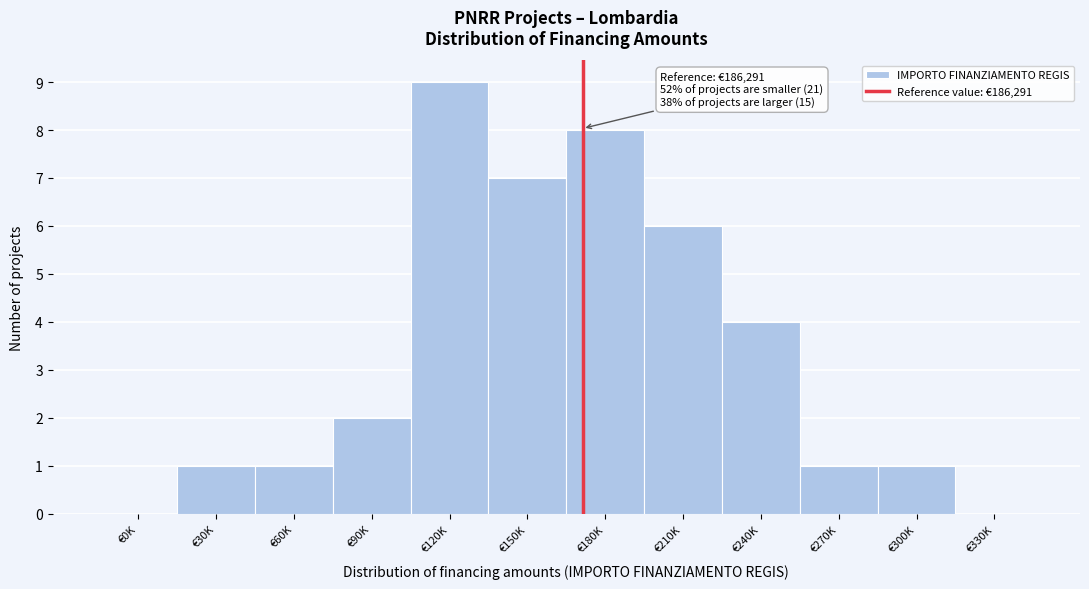

Reading left to right, extract all data points from this chart.

€0K=0	€30K=1	€60K=1	€90K=2	€120K=9	€150K=7	€180K=8	€210K=6	€240K=4	€270K=1	€300K=1	€330K=0